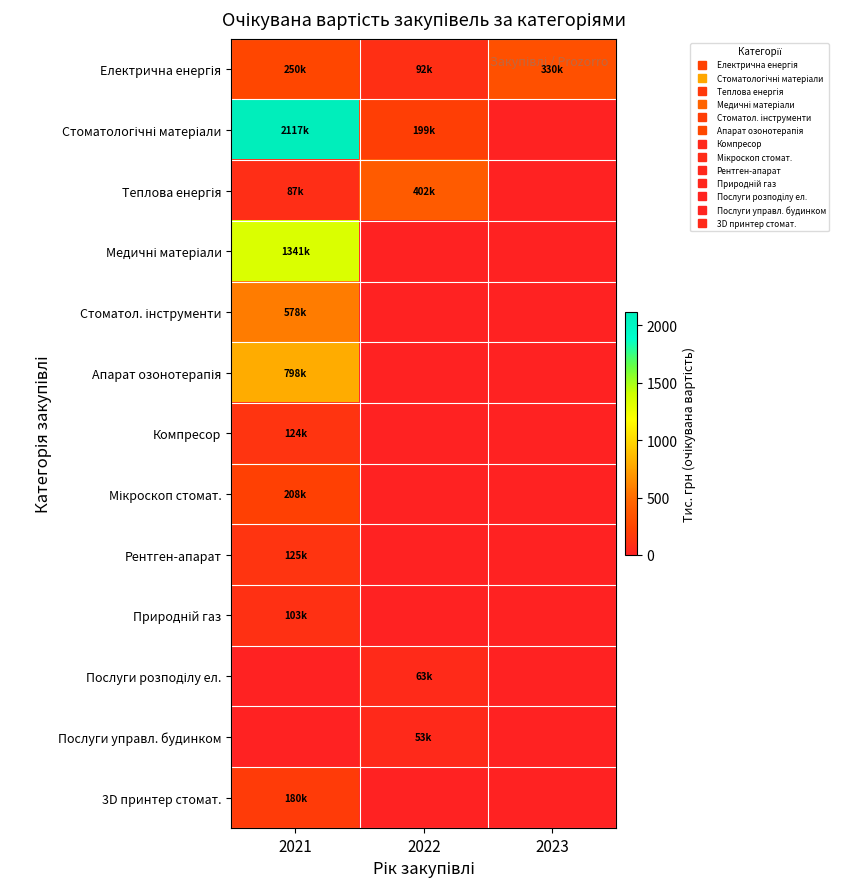

What is the maximum value shown in the chart?

2116.6